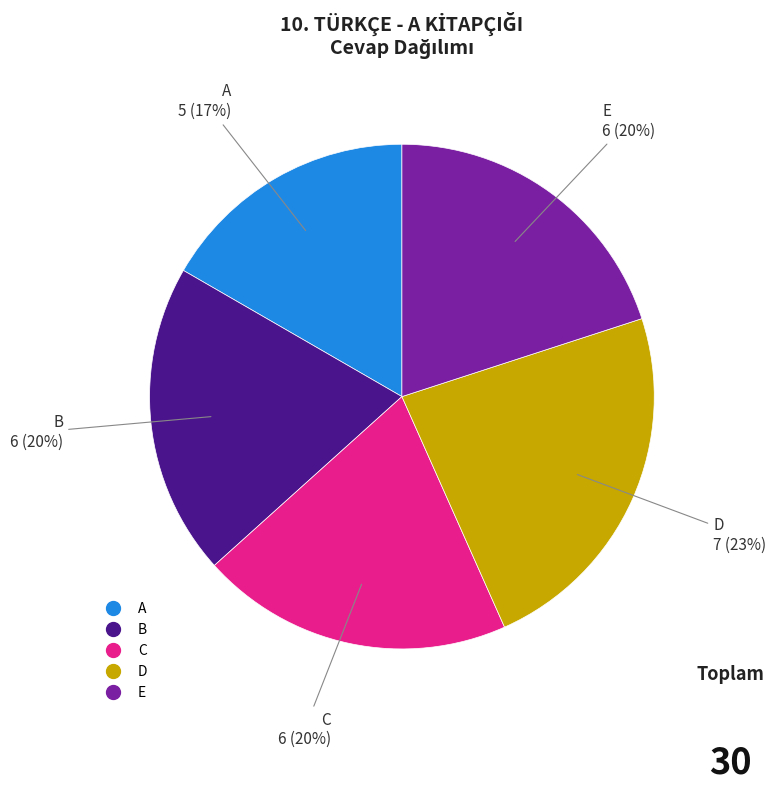

Is the sum of B and E greater than half?

No